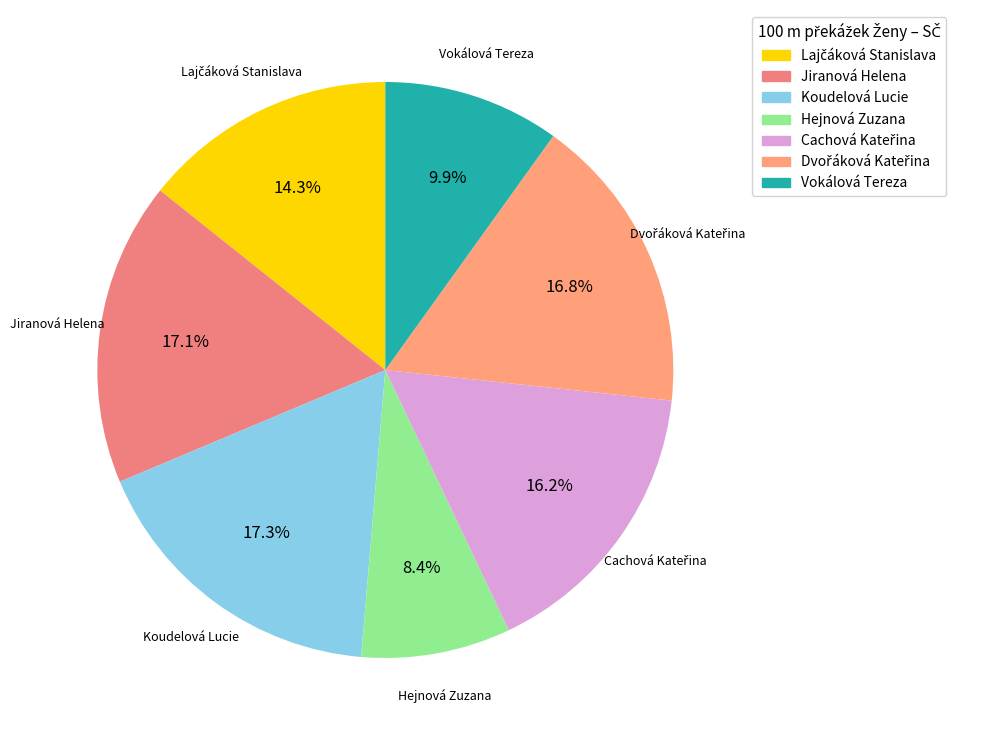

What is the smallest slice in the pie chart?

Hejnová Zuzana